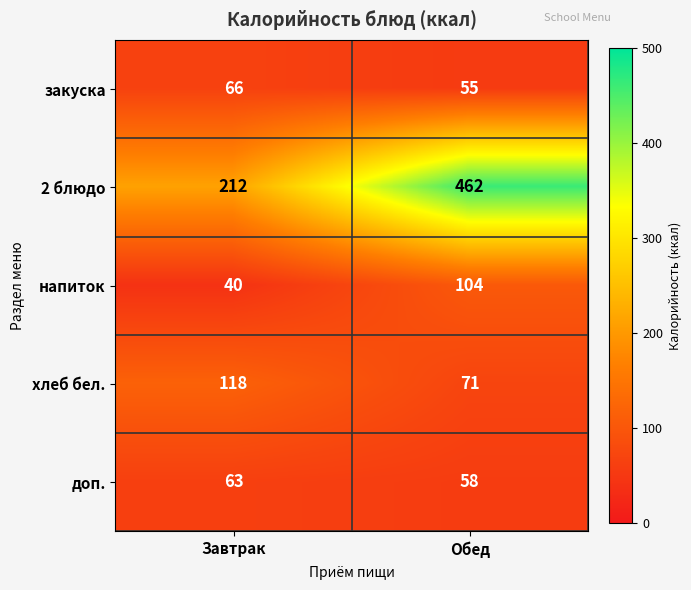

What is the total value across all series at Завтрак?

499